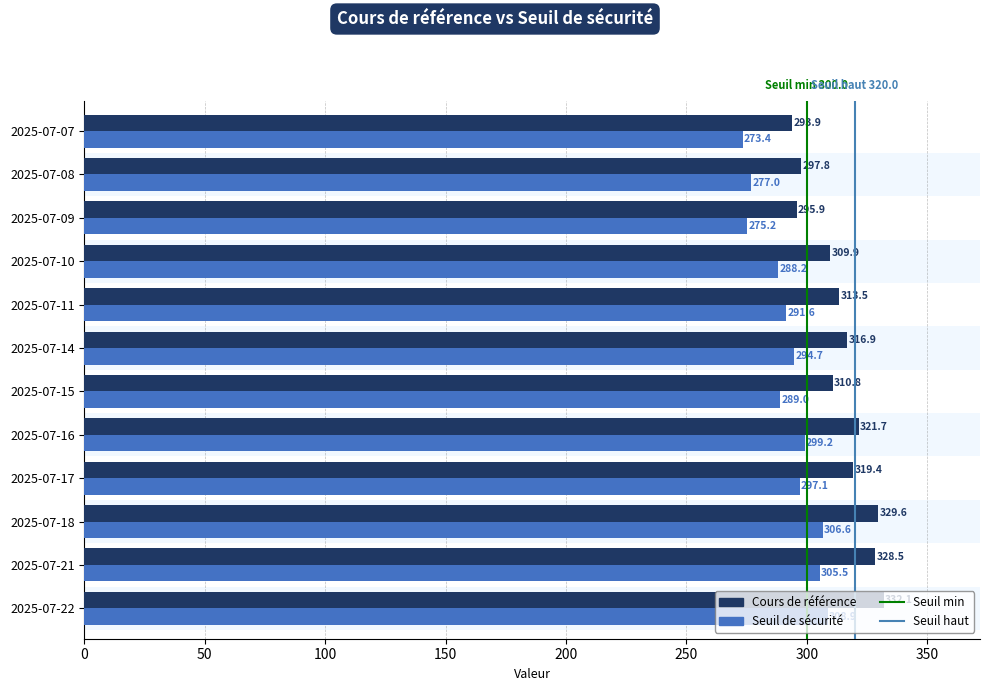

What is the spread (max minus min) of values at 2025-07-22?

23.2